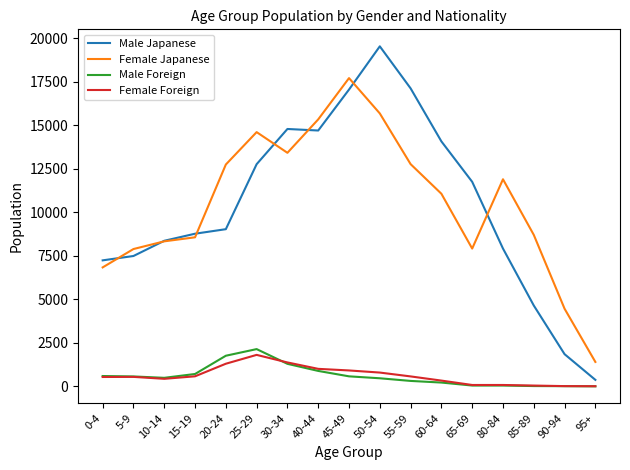

True or false: Male Japanese and Male Foreign cross at least once.

False